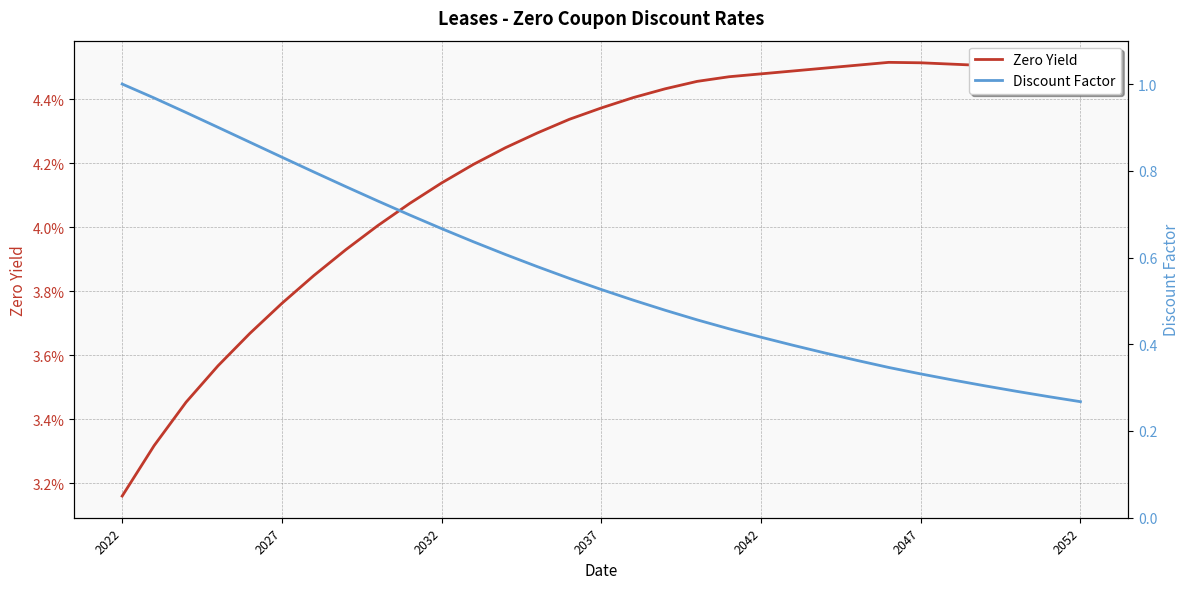

List the series in order of their overall mean, highest first.

Discount Factor, Zero Yield